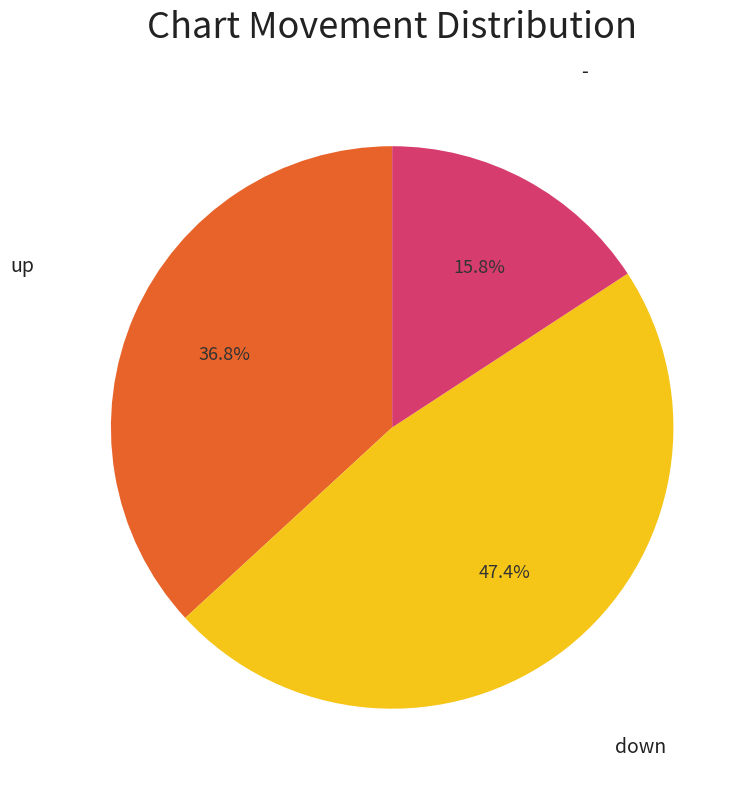

Count the number of slices in the pie.

3